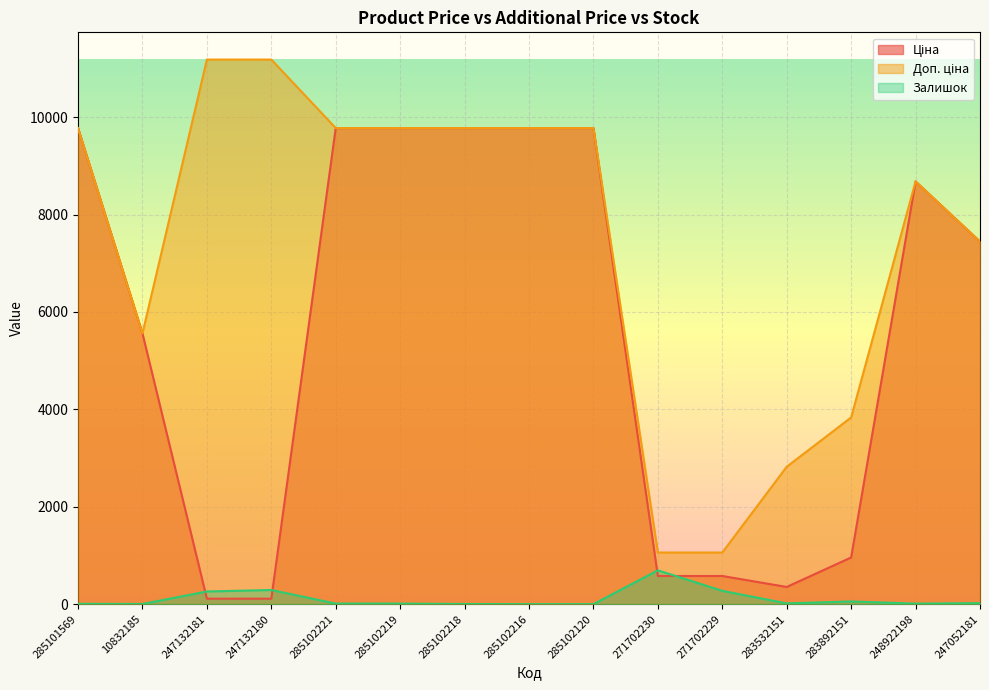

What are all the series names shown in the legend?

Ціна, Доп. ціна, Залишок